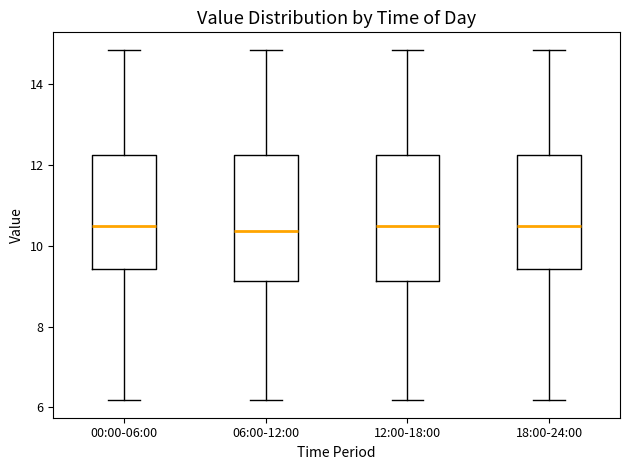

Reading left to right, transcribe this box plot: for each box, give where its median line is, the range the box spans, and where its two whiskers end, as read against the y-axis. The values are not printed on the chart, so give them approximately, as read against the axis.

00:00-06:00: median 10.6, box 9.4 to 12.2, whiskers 6.2 to 14.8
06:00-12:00: median 10.4, box 9.2 to 12.2, whiskers 6.2 to 14.8
12:00-18:00: median 10.6, box 9.2 to 12.2, whiskers 6.2 to 14.8
18:00-24:00: median 10.6, box 9.4 to 12.2, whiskers 6.2 to 14.8